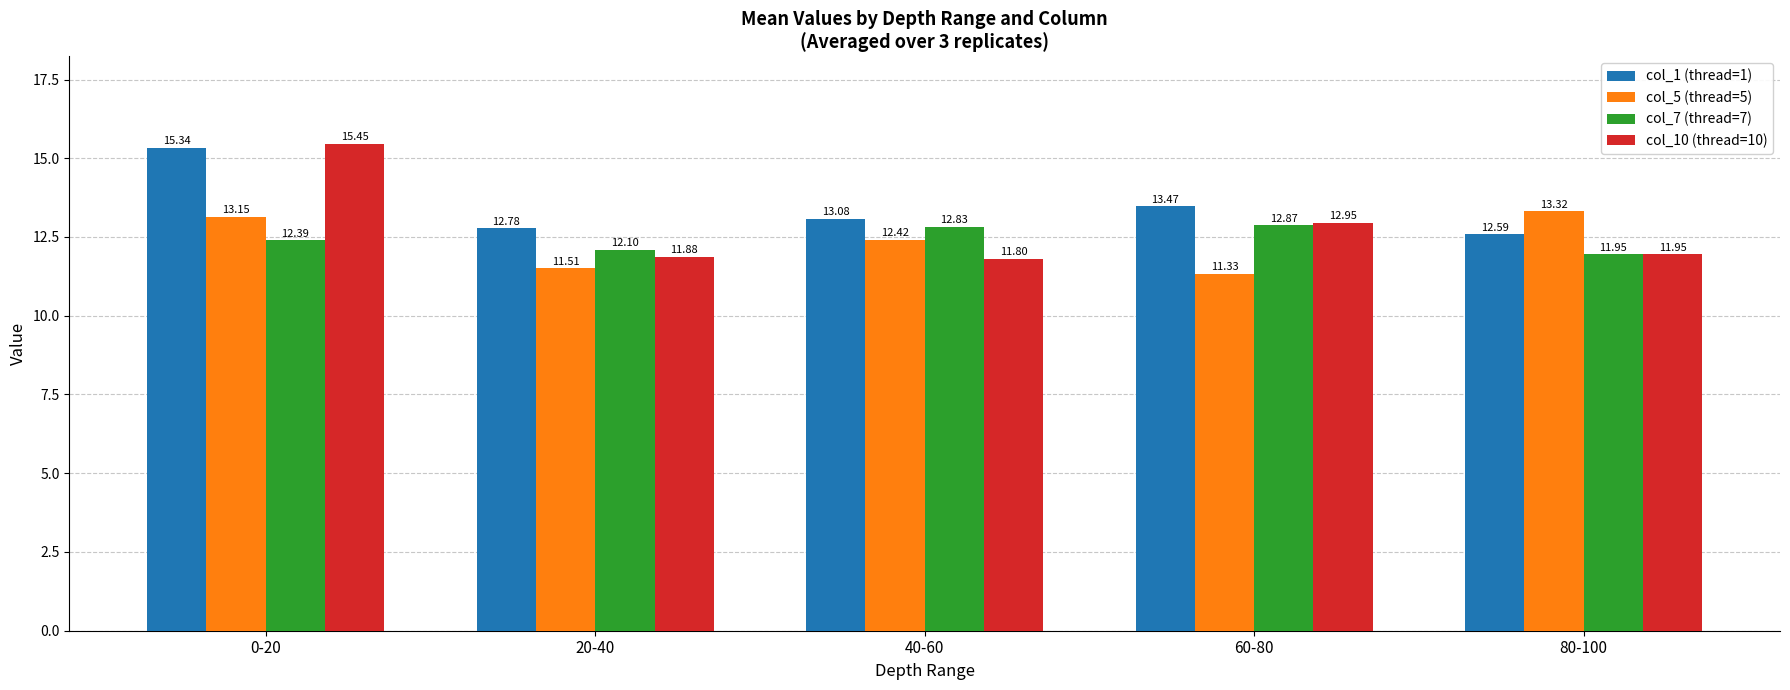

Is the value of col_10 (thread=10) at 60-80 greater than the value of col_7 (thread=7) at 80-100?

Yes